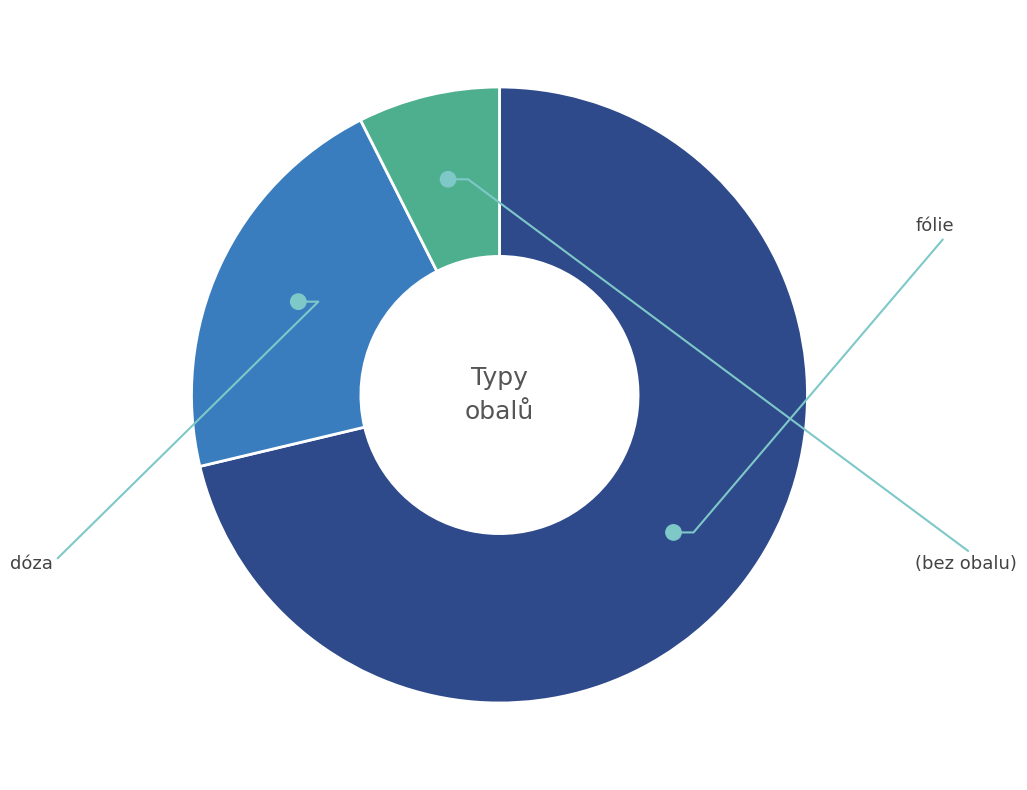

Is there any slice that represents more than half of the pie?

Yes